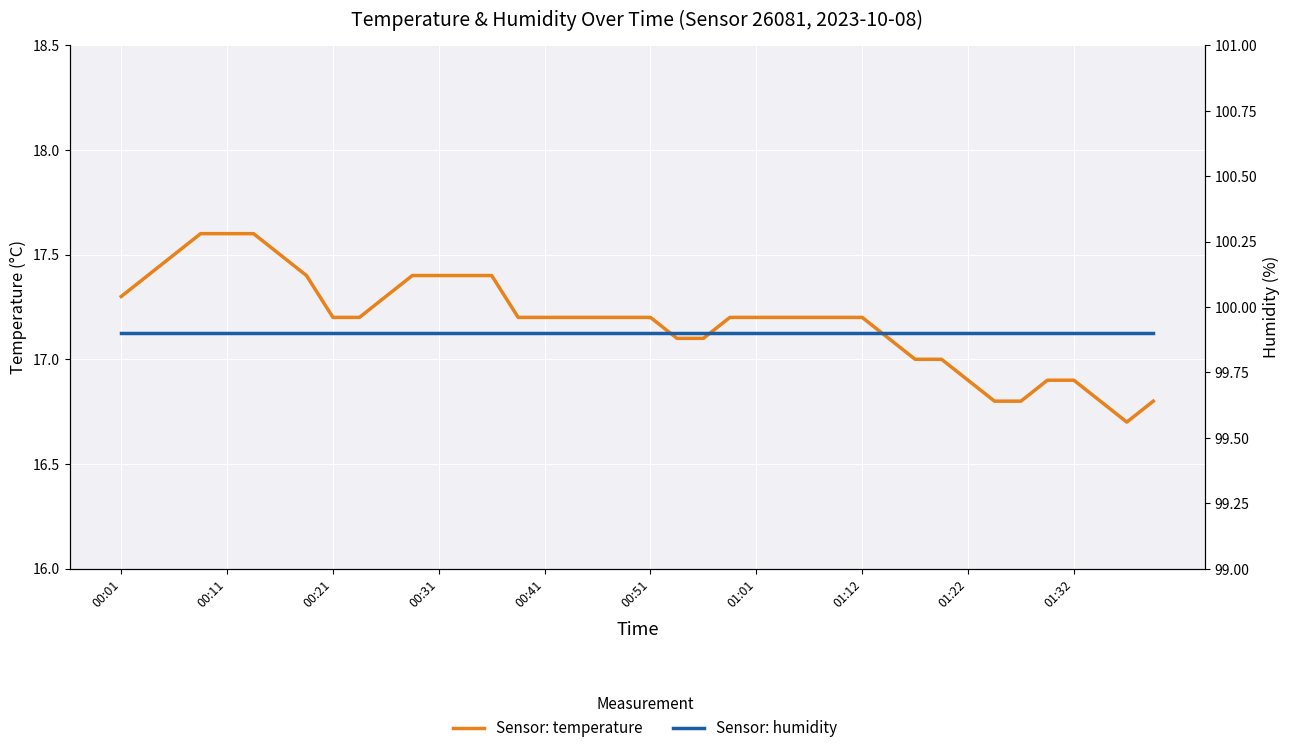

What is the lowest value of the temperature series?

16.7